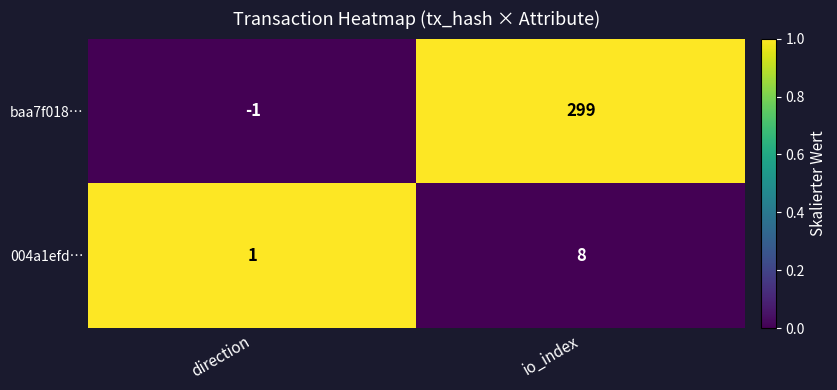

How many data points in baa7f018… are less than 299?

1